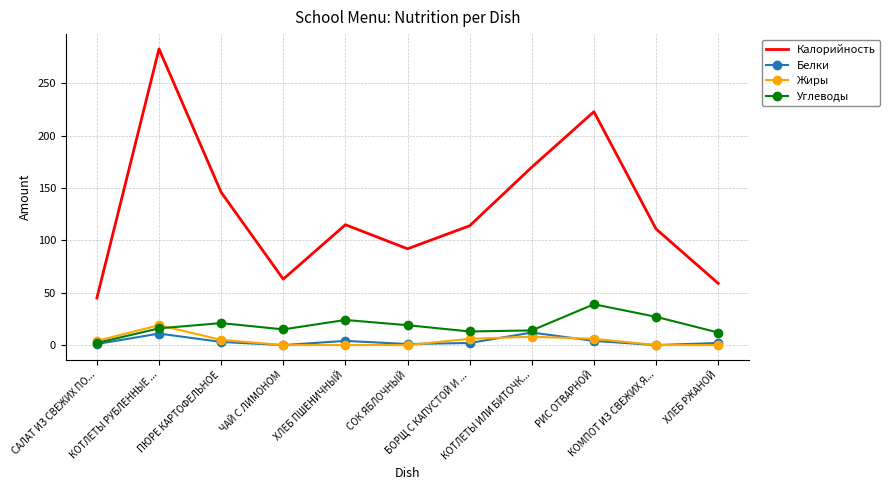

True or false: Калорийность and Белки cross at least once.

False